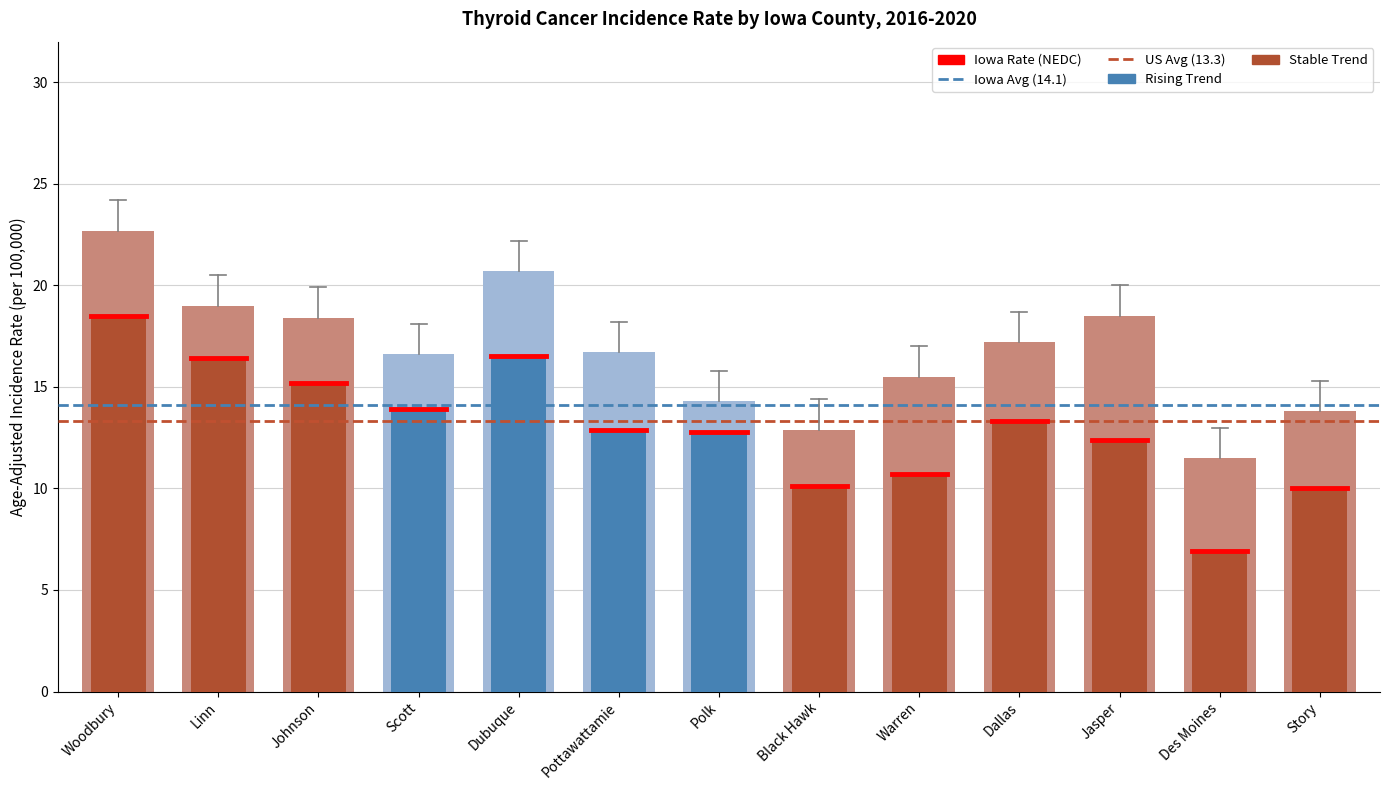

The value of Age-Adjusted Rate at Warren is 10.7. True or false?

True